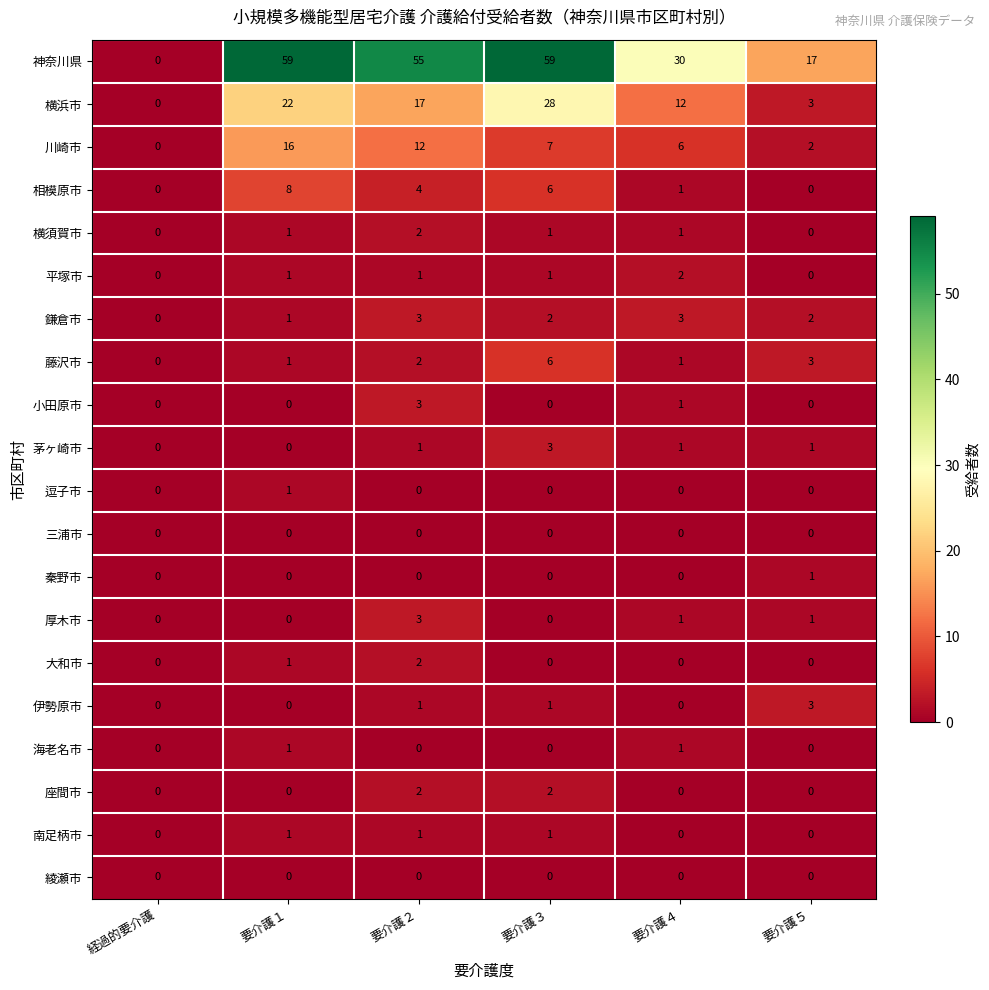

Where is 小田原市 nearest to the value 1?

要介護４